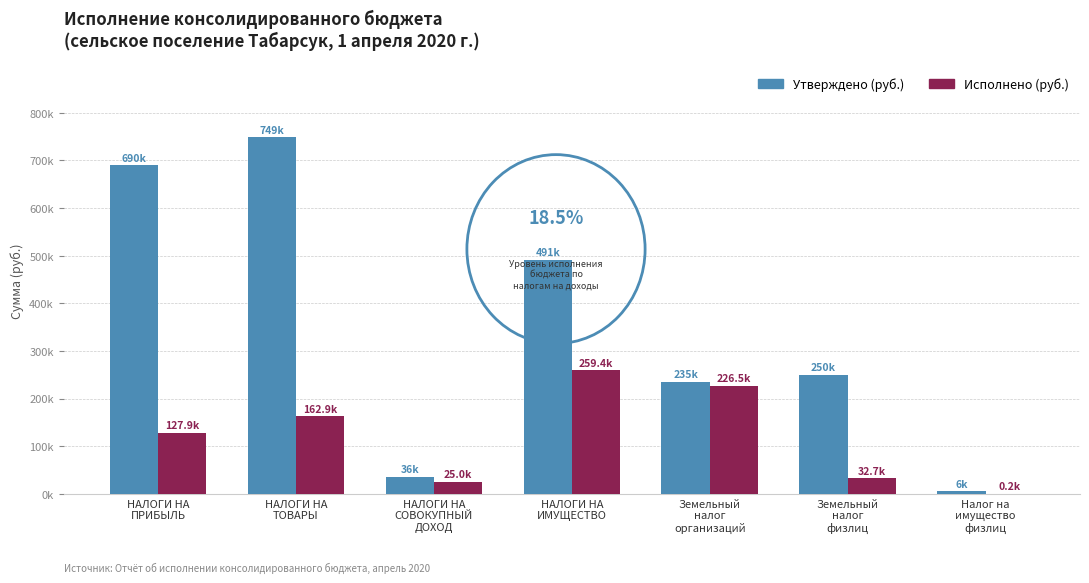

What is the label of the 6th bar from the left?

Земельный
налог
физлиц